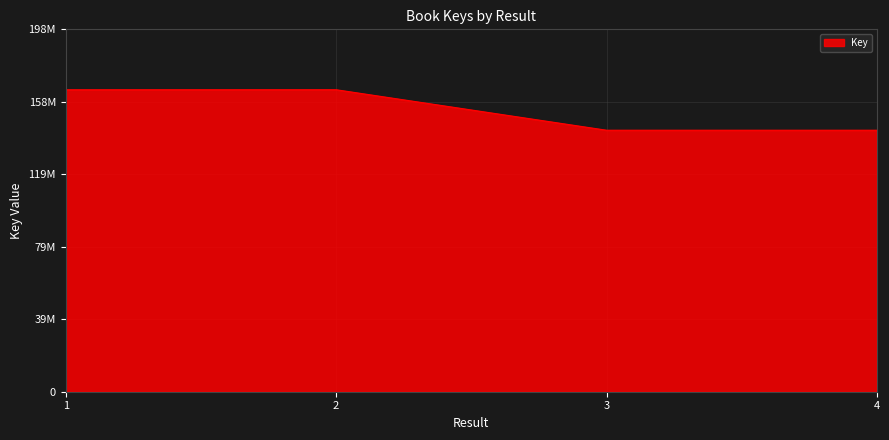

Does the chart display data point markers on the line(s)?

No